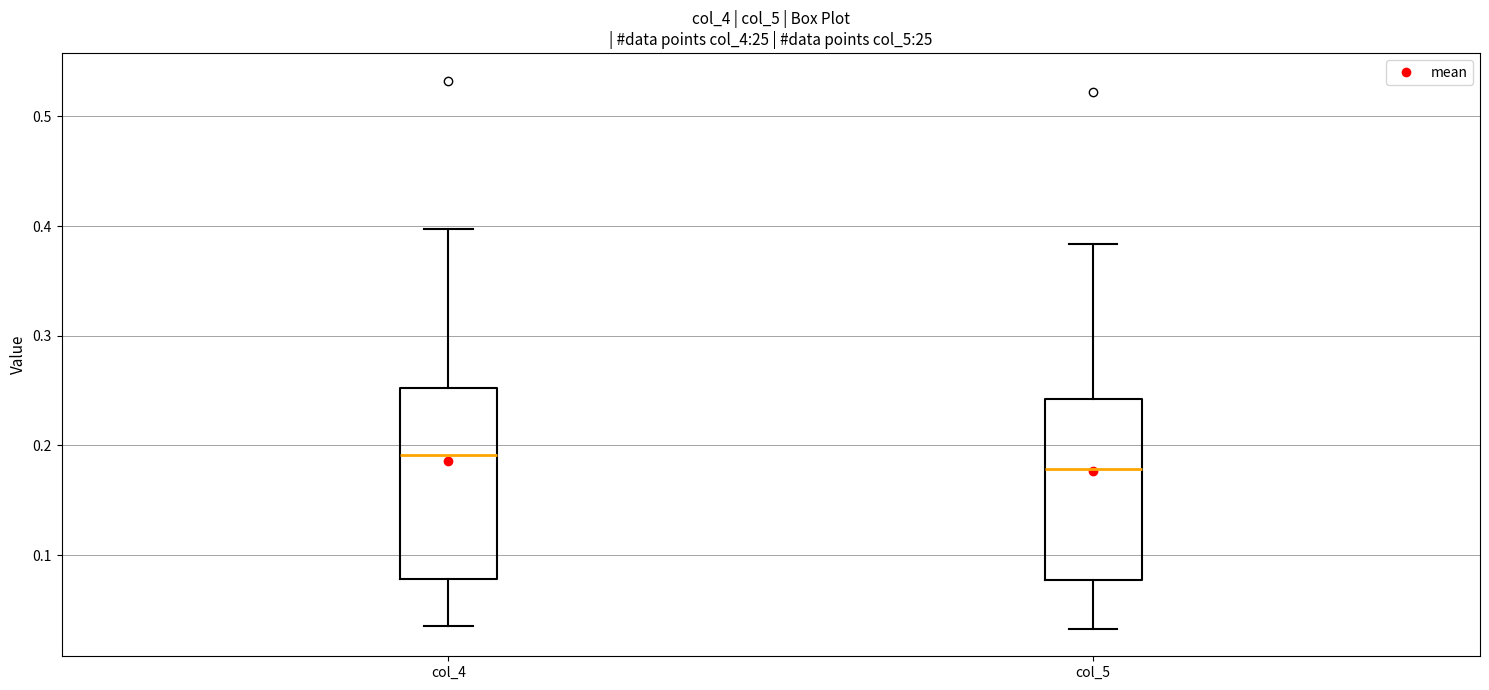

Reading left to right, read every box against the y-axis: the position of its median line, the range the box covers, and the ends of its whiskers. The values are not printed on the chart, so give them approximately, as read against the axis.

col_4: median 0.19, box 0.08 to 0.25, whiskers 0.04 to 0.40
col_5: median 0.18, box 0.08 to 0.24, whiskers 0.03 to 0.38